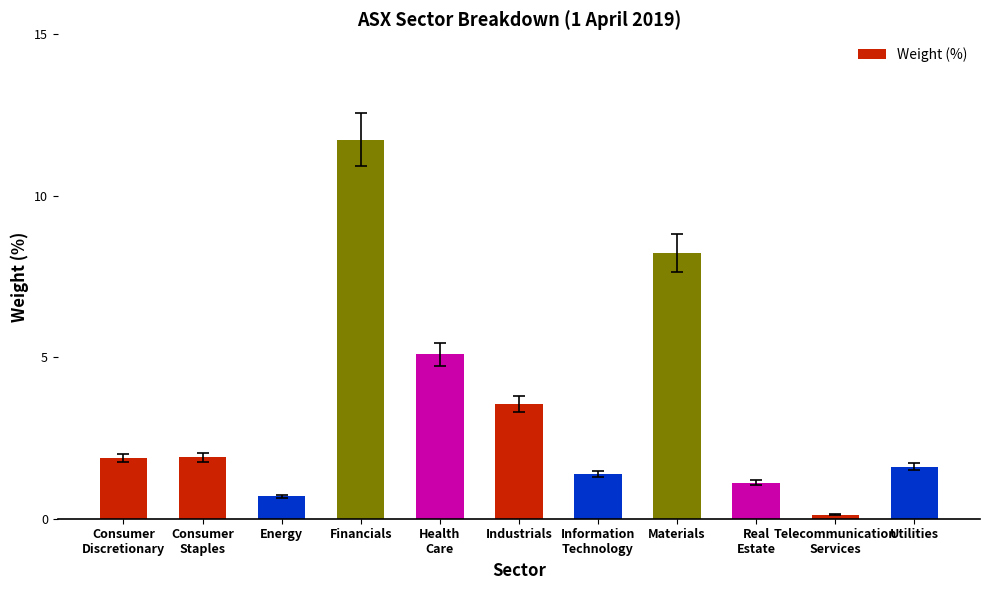

What is the difference between the values at Consumer
Discretionary and Health
Care?

3.2